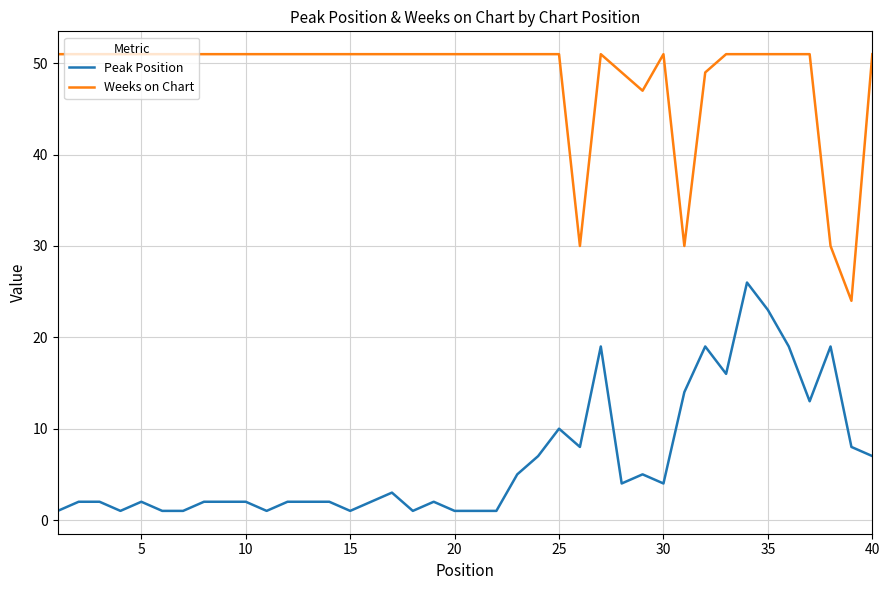

What is the lowest value of the Weeks on Chart series?

24